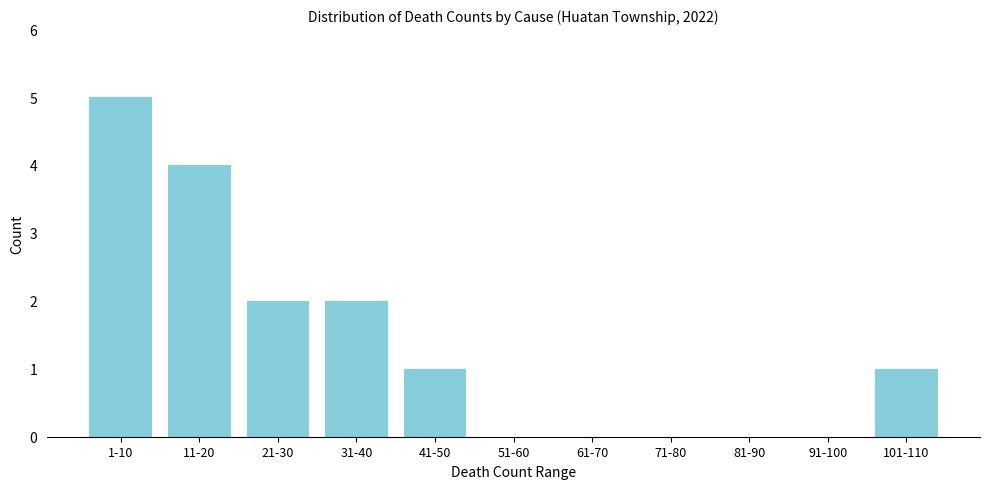

Reading left to right, extract all data points from this chart.

1-10=5	11-20=4	21-30=2	31-40=2	41-50=1	51-60=0	61-70=0	71-80=0	81-90=0	91-100=0	101-110=1